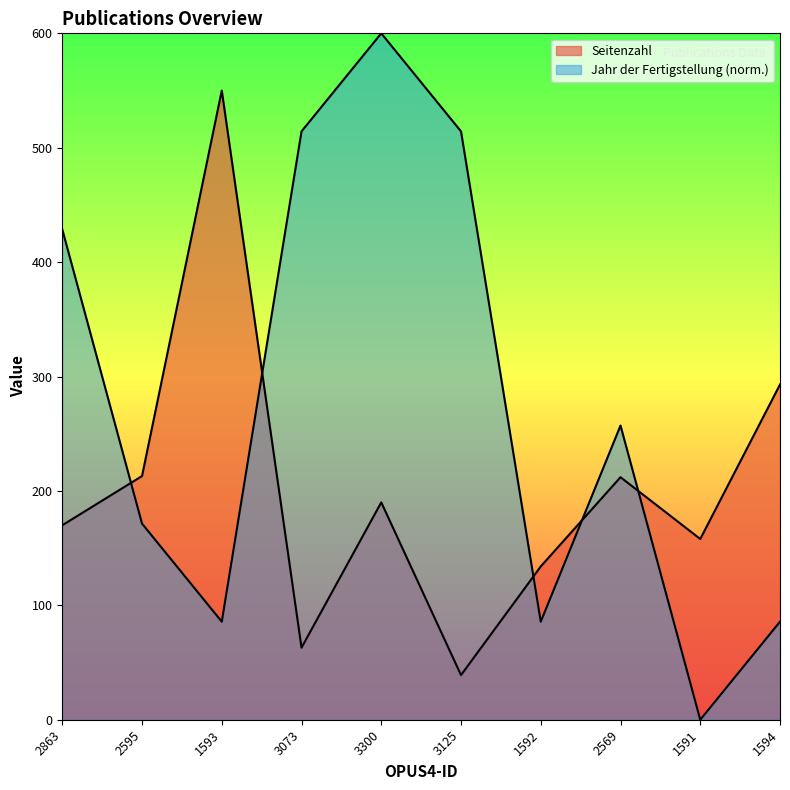

Where do Jahr der Fertigstellung and Seitenzahl first cross each other?

2863 and 2595